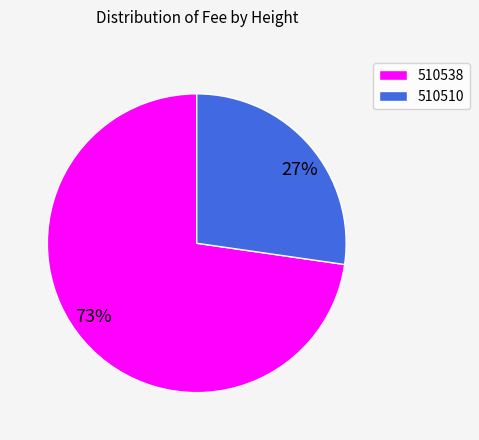

Does 510510 account for over 50% of the chart?

No